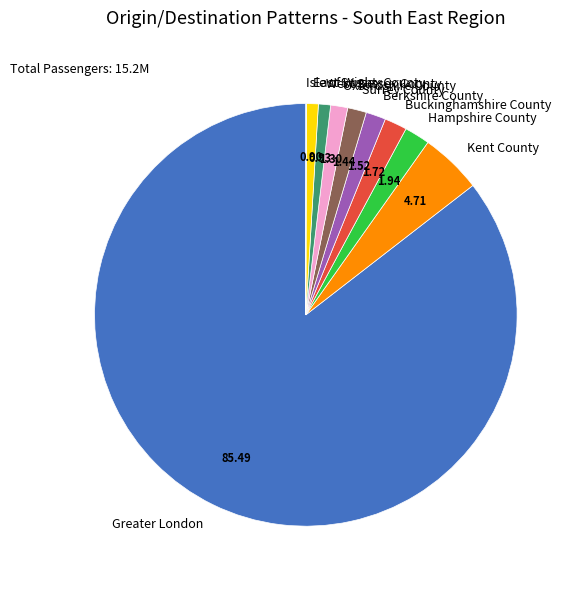

What is the majority slice?

Greater London